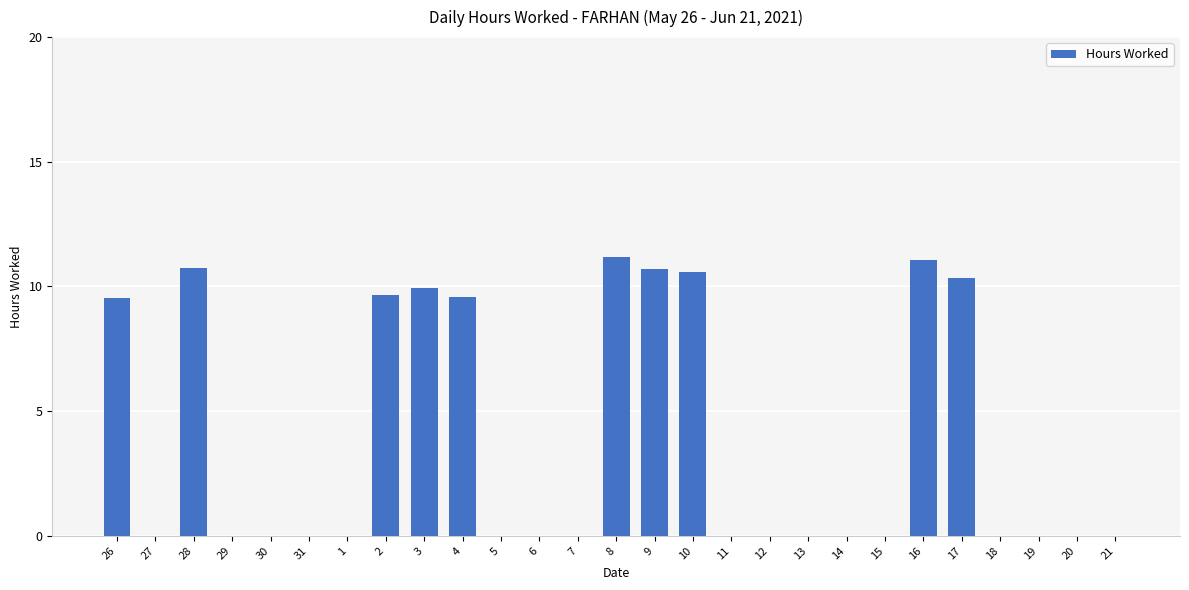

What is the change in value from 3 to 17?

+0.4